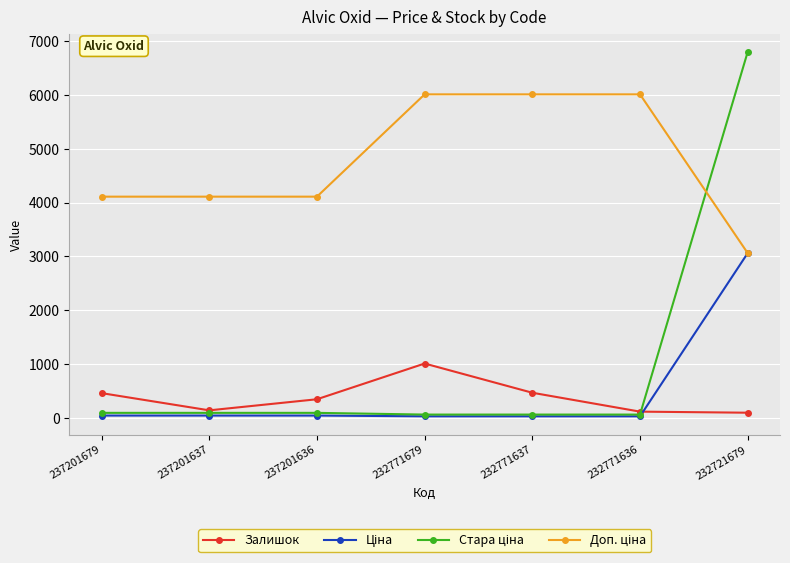

What is the greatest value displayed?

6799.2